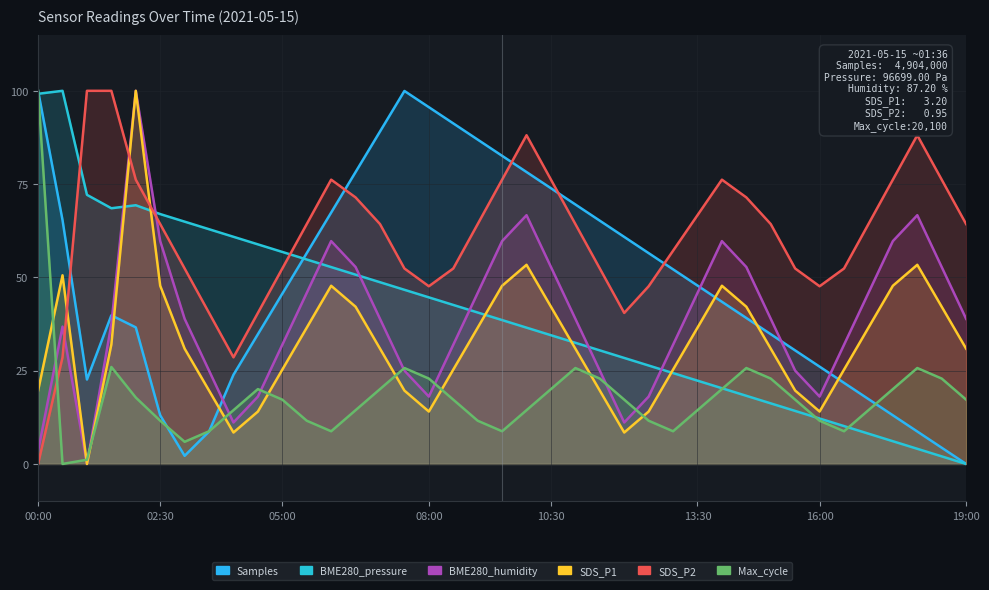

At which label does Max_cycle first exceed 17?

00:00